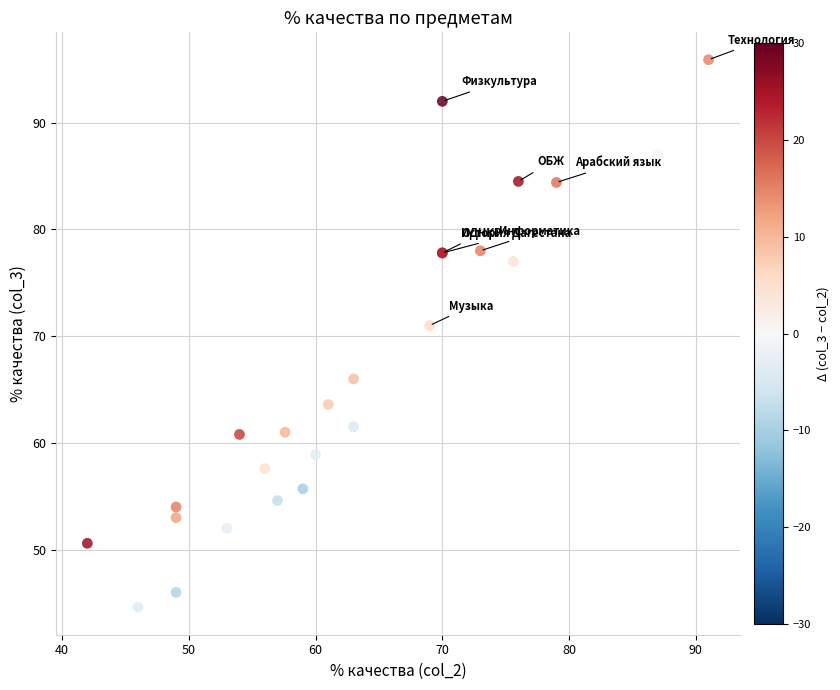

What Y value in the scatter plot is closest to 70?

71.0